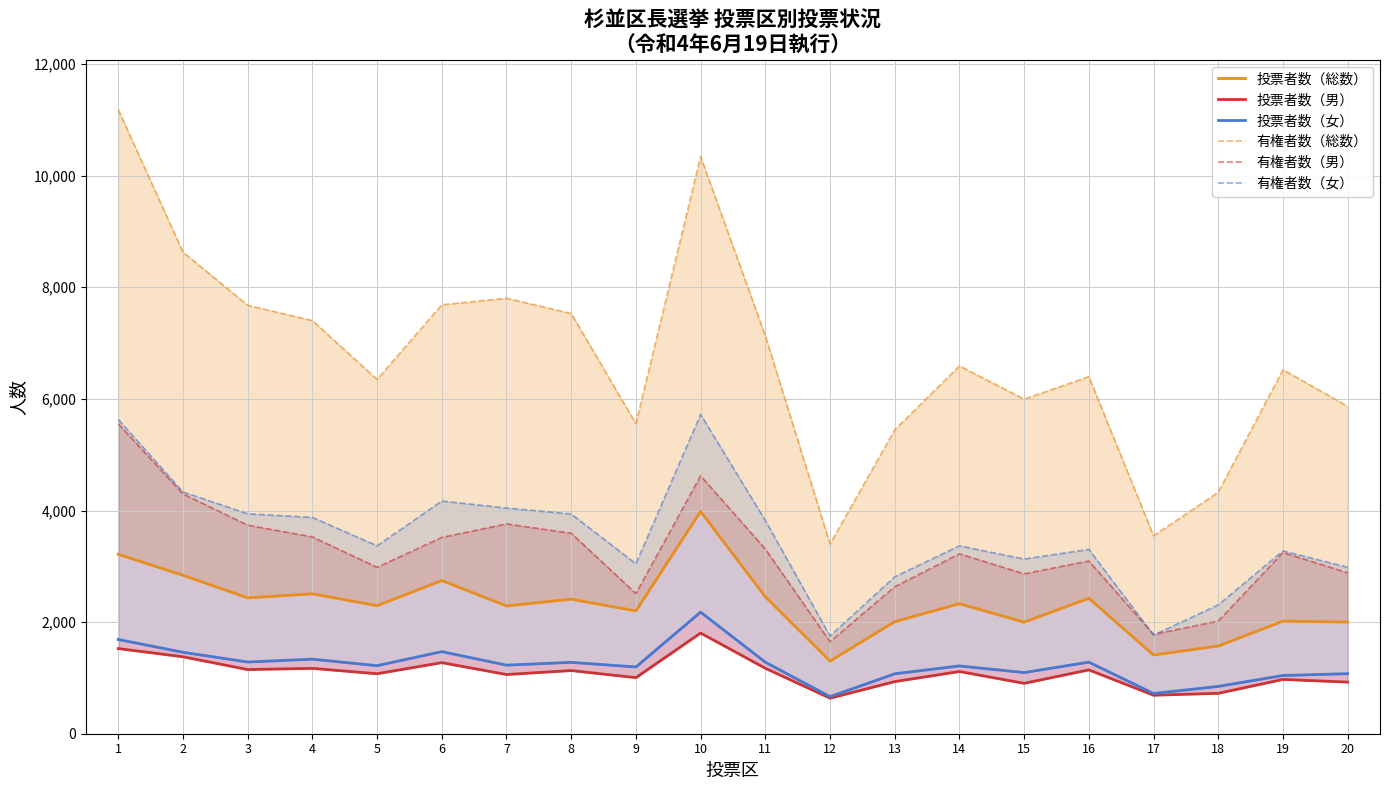

How many values in the 有権者数（女） series are below 3367?

9